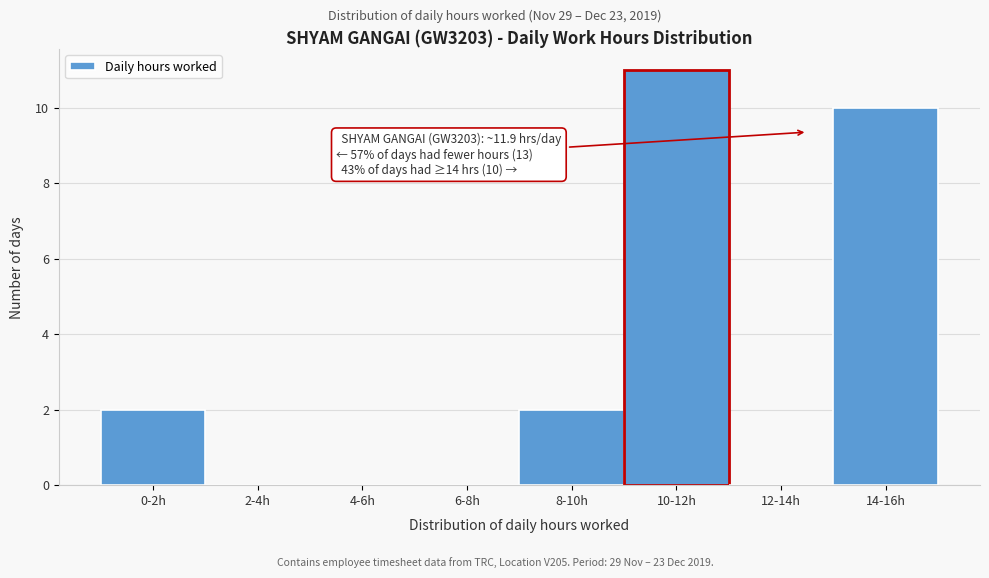

Reading left to right, list all the values displayed in this chart.

0-2h=2	2-4h=0	4-6h=0	6-8h=0	8-10h=2	10-12h=11	12-14h=0	14-16h=10